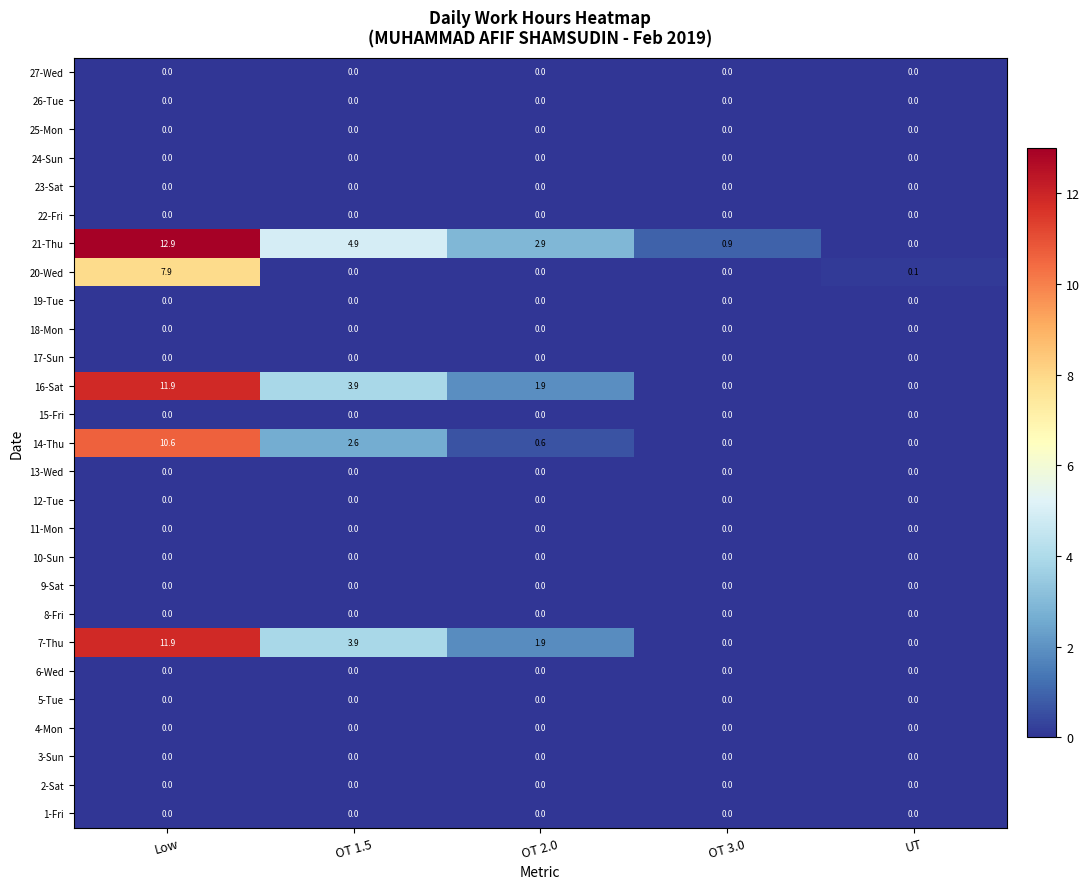

Count the number of data series in this chart.

27